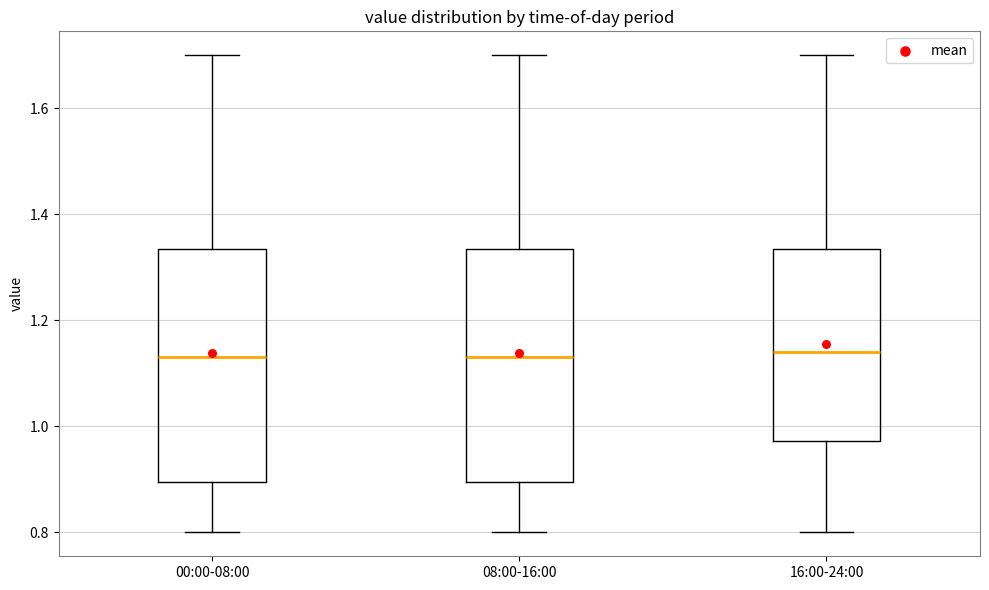

Reading left to right, read every box against the y-axis: the position of its median line, the range the box covers, and the ends of its whiskers. The values are not printed on the chart, so give them approximately, as read against the axis.

00:00-08:00: median 1.14, box 0.90 to 1.34, whiskers 0.80 to 1.70
08:00-16:00: median 1.14, box 0.90 to 1.34, whiskers 0.80 to 1.70
16:00-24:00: median 1.14, box 0.98 to 1.34, whiskers 0.80 to 1.70